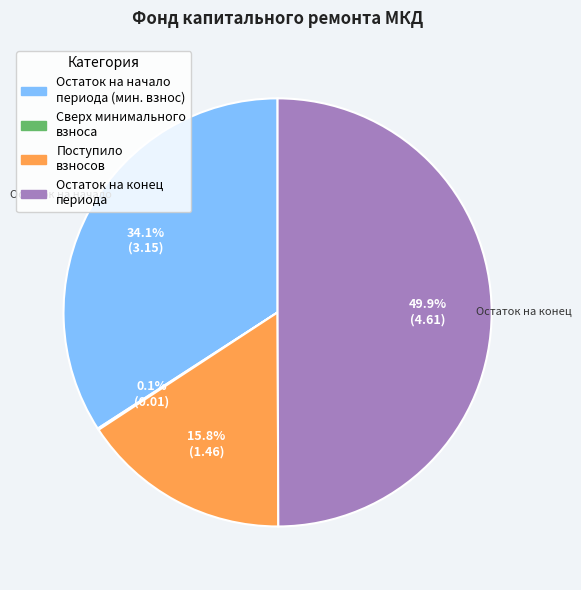

Does any single category account for the majority?

No